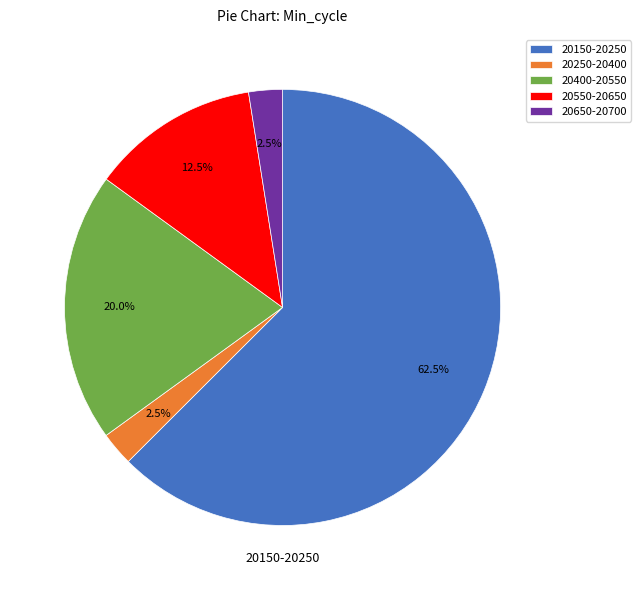

Which slice represents more than half of the pie?

20150-20250